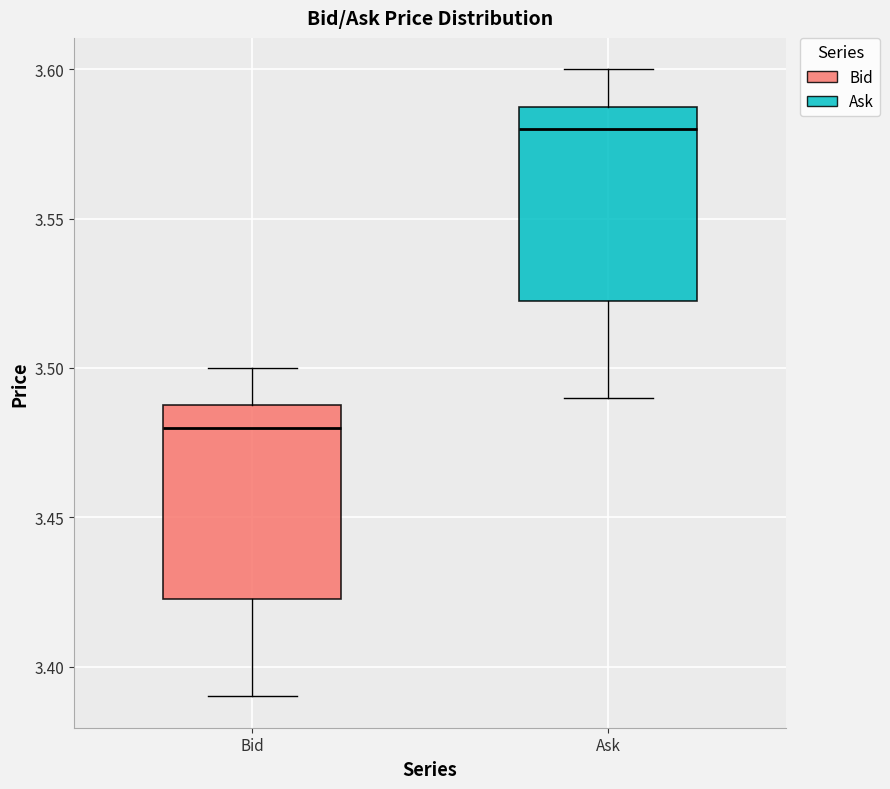

Reading left to right, transcribe this box plot: for each box, give where its median line is, the range the box spans, and where its two whiskers end, as read against the y-axis. The values are not printed on the chart, so give them approximately, as read against the axis.

Bid: median 3.480, box 3.425 to 3.490, whiskers 3.390 to 3.500
Ask: median 3.580, box 3.525 to 3.590, whiskers 3.490 to 3.600